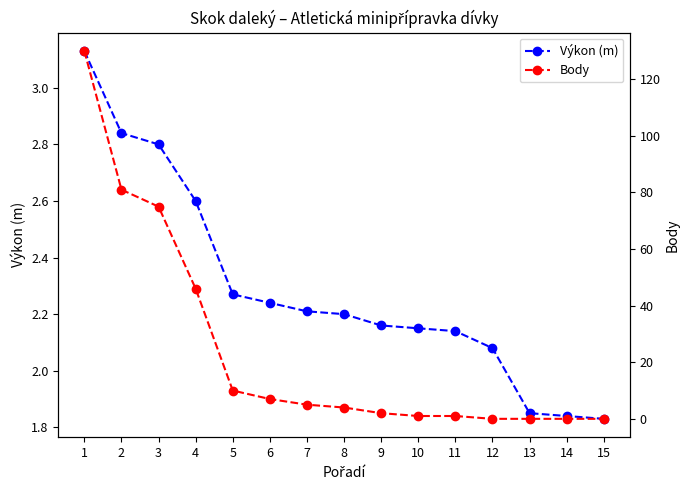

Which series has the widest spread of values?

Body